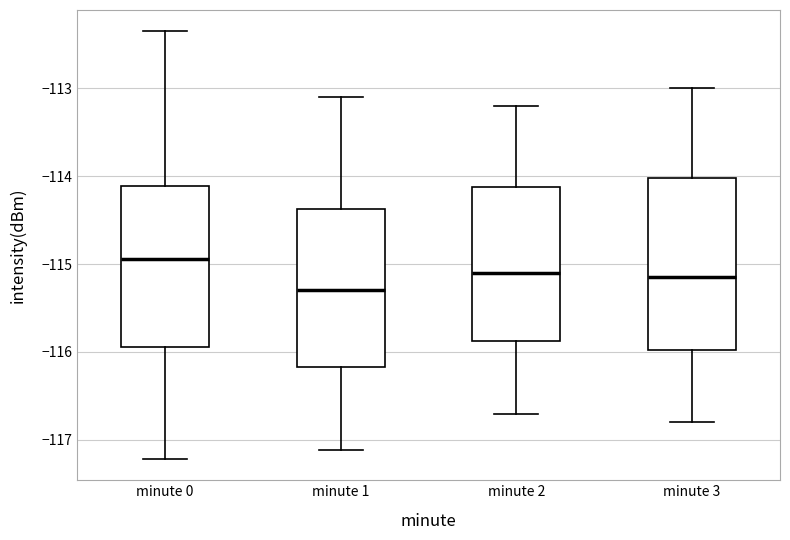

Comparing the boxes themselves (not the whiskers), which one is the tallest?

minute 3